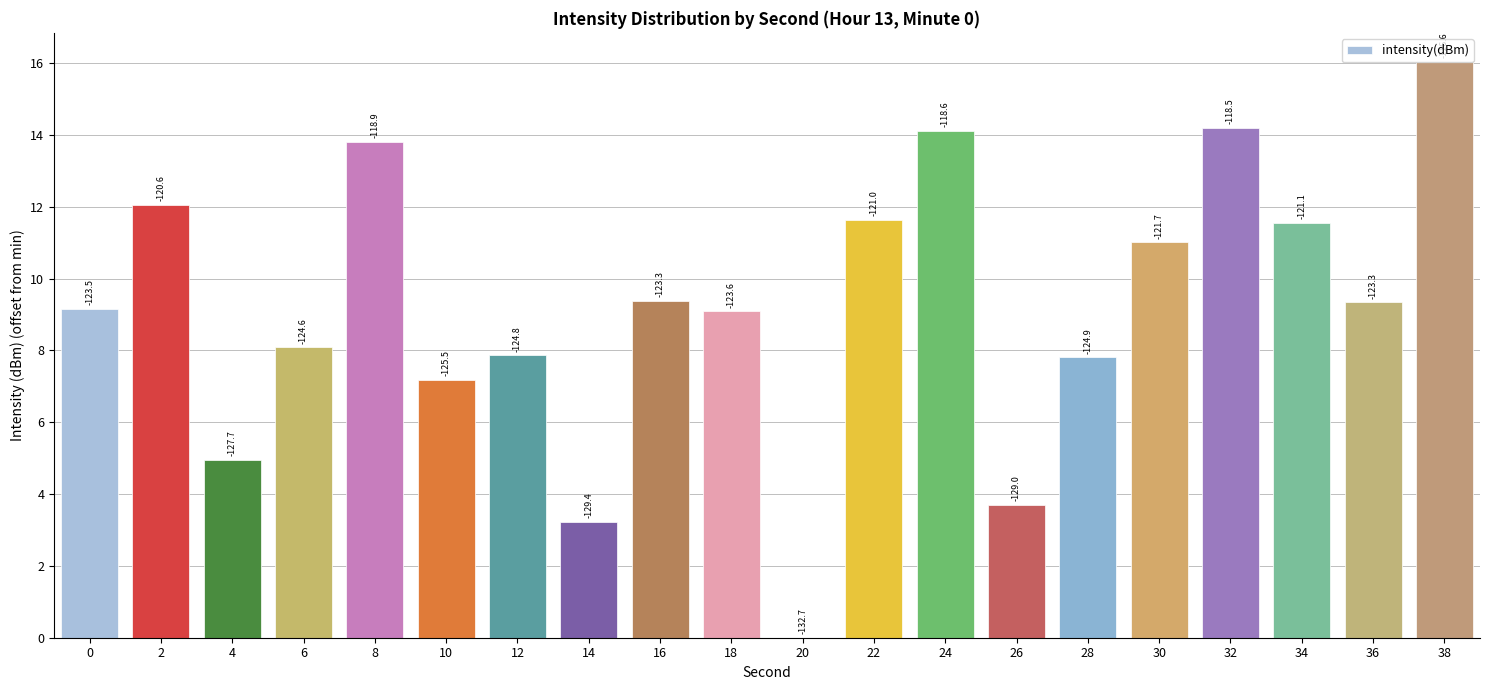

Between 36 and 14, which is larger?

36